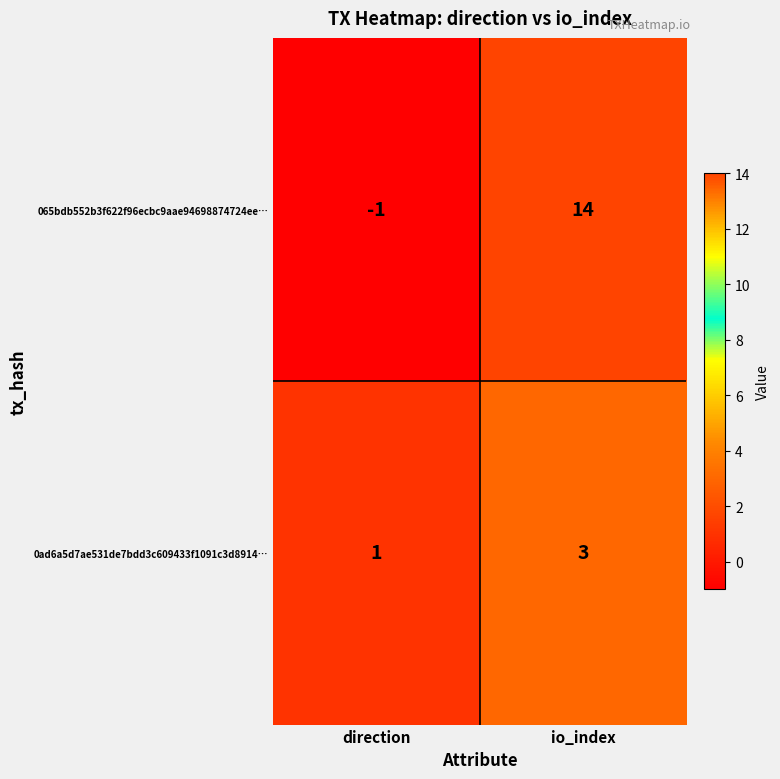

The 0ad6a5d7ae531de7bdd3c609433f1091c3d8914… series shows 1 at direction. True or false?

True